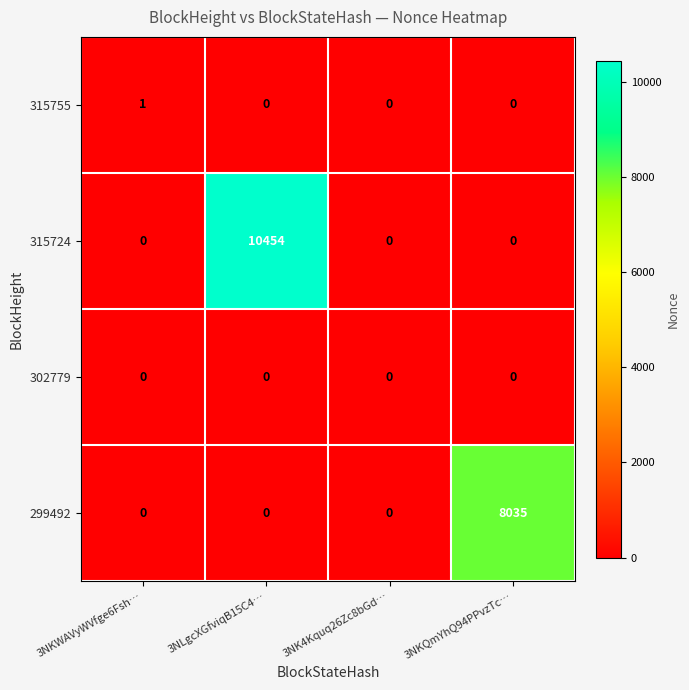

Read the 299492 value at 3NKQmYhQ94PPvzTc…, to the nearest 50.

8050